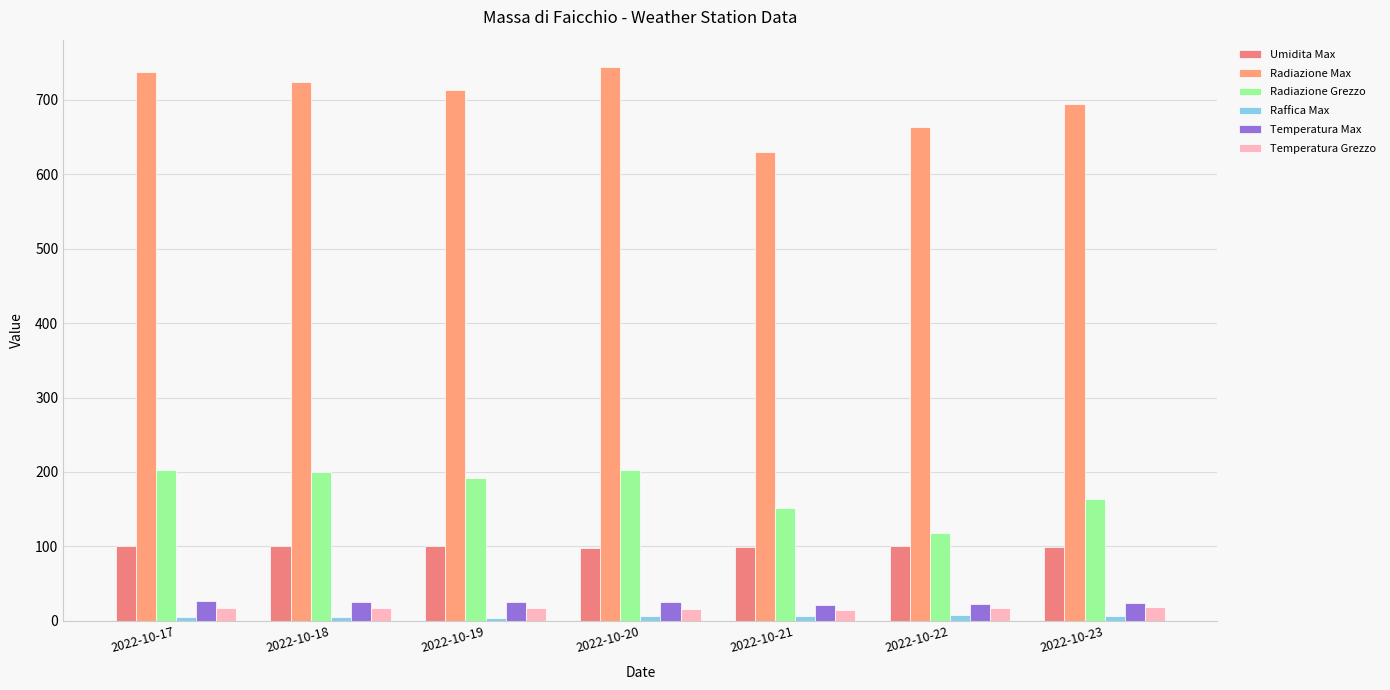

How many groups of bars are there?

7